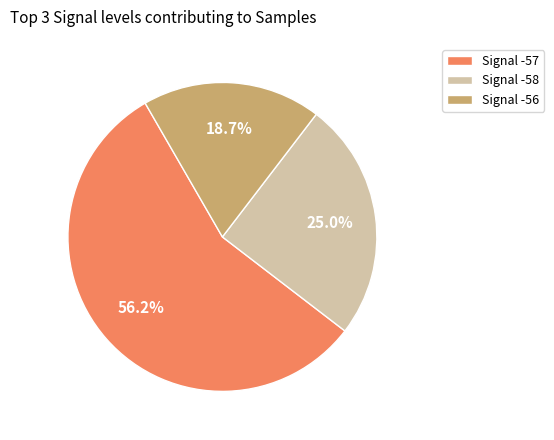

What is the majority slice?

Signal -57